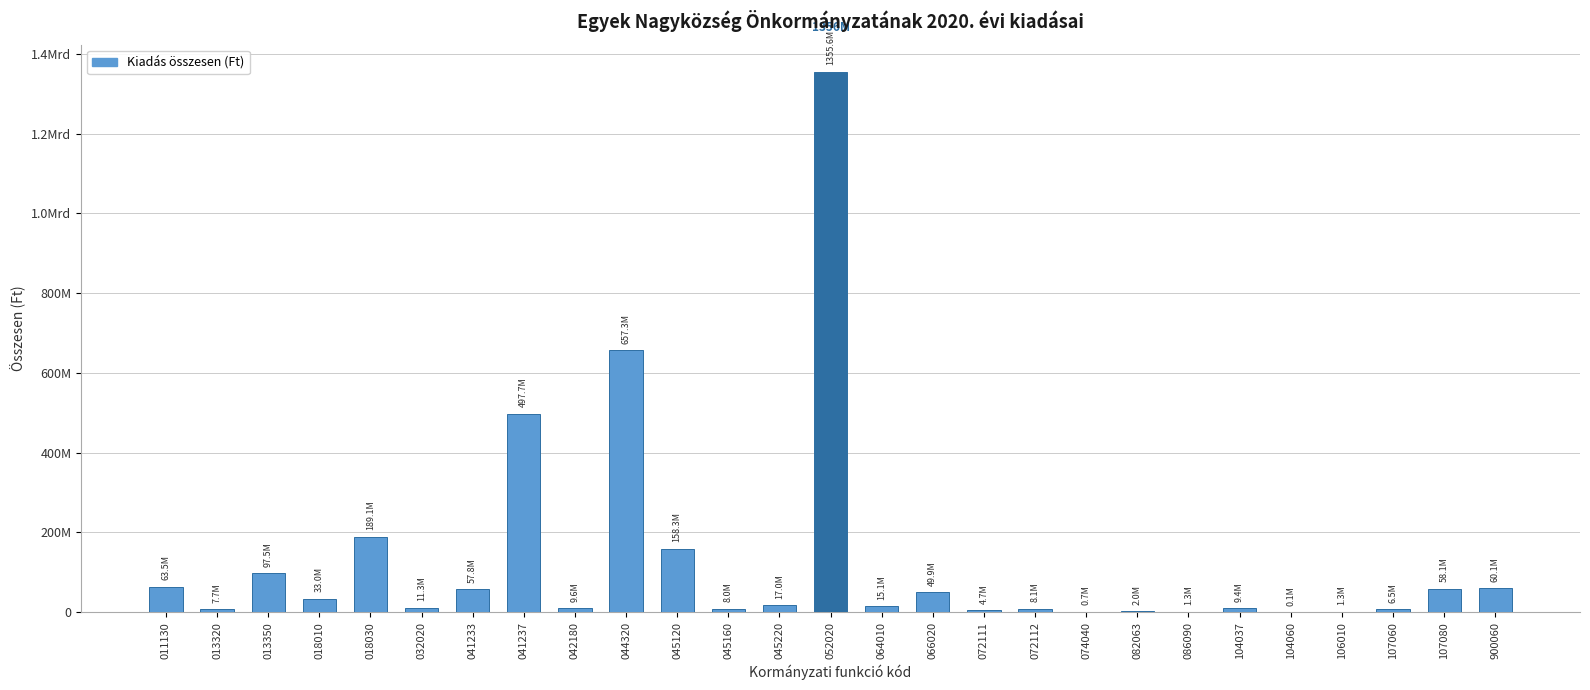

What is the value of the 25th bar from the left?

6500000